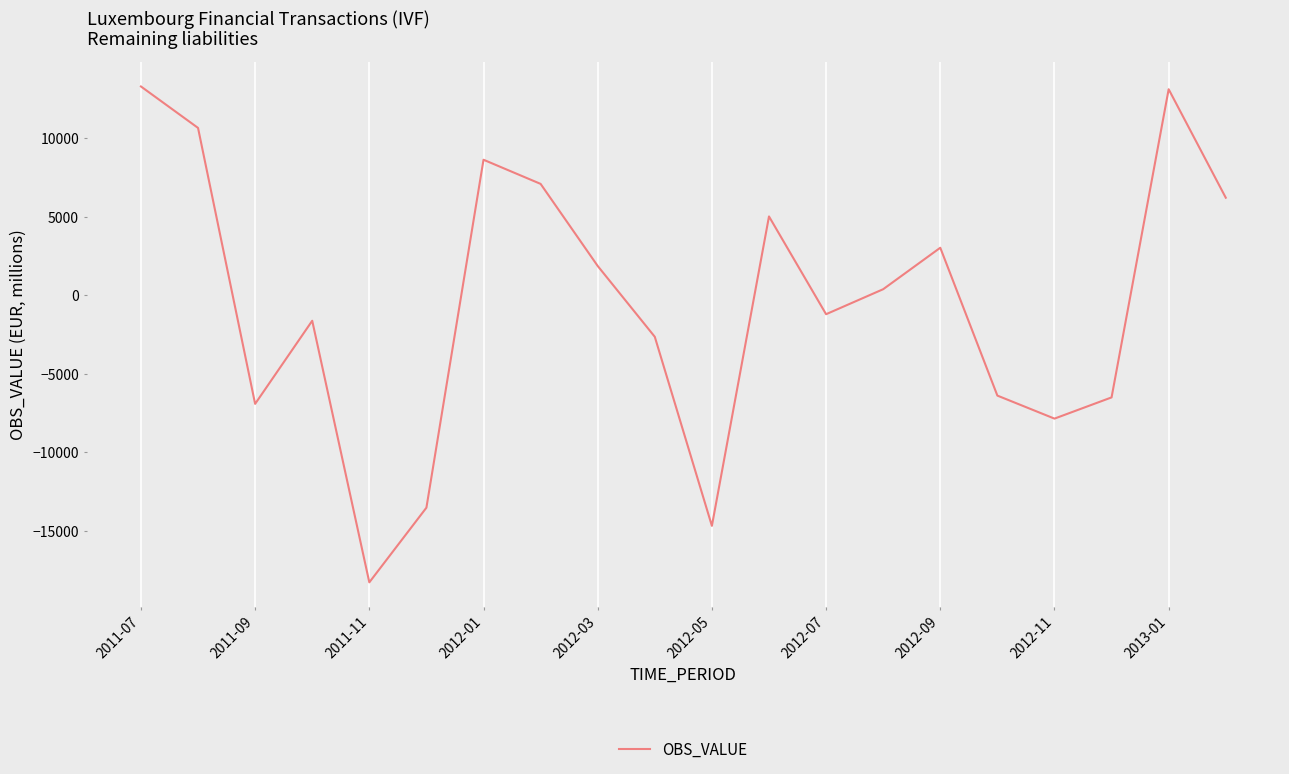

What is the minimum value shown in the chart?

-18269